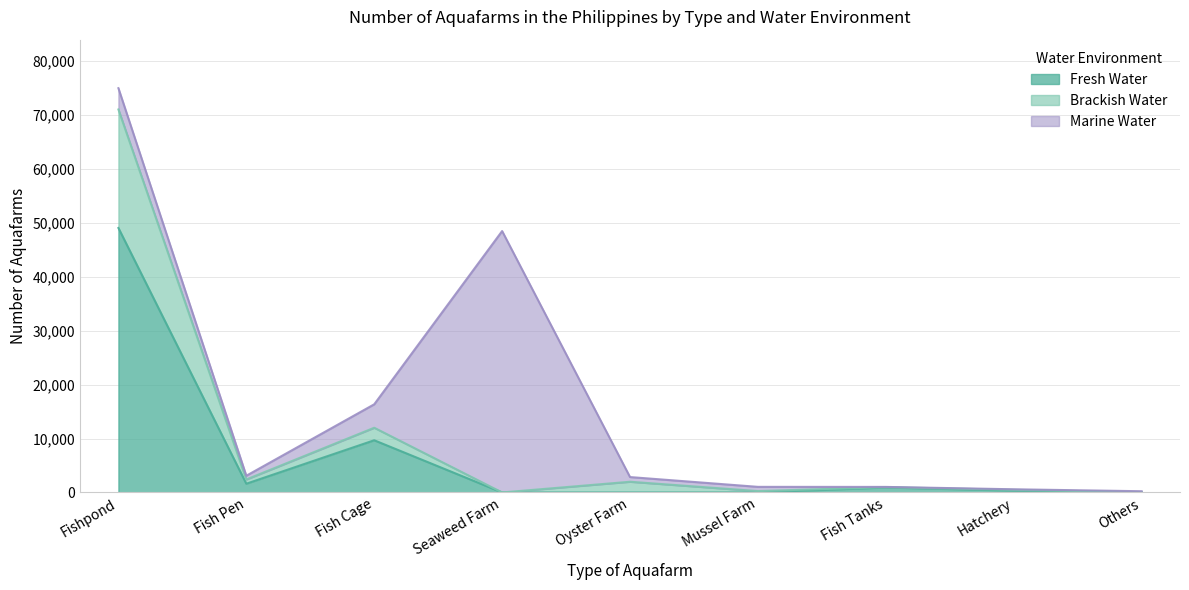

What is the highest value of the Fresh Water series?

49065